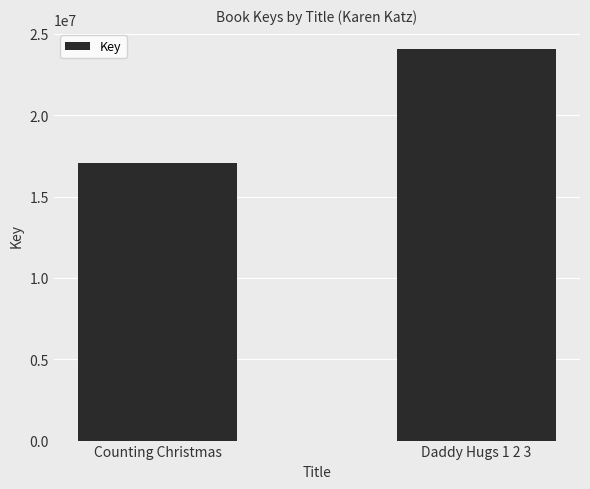

How many categories are shown in the chart?

2